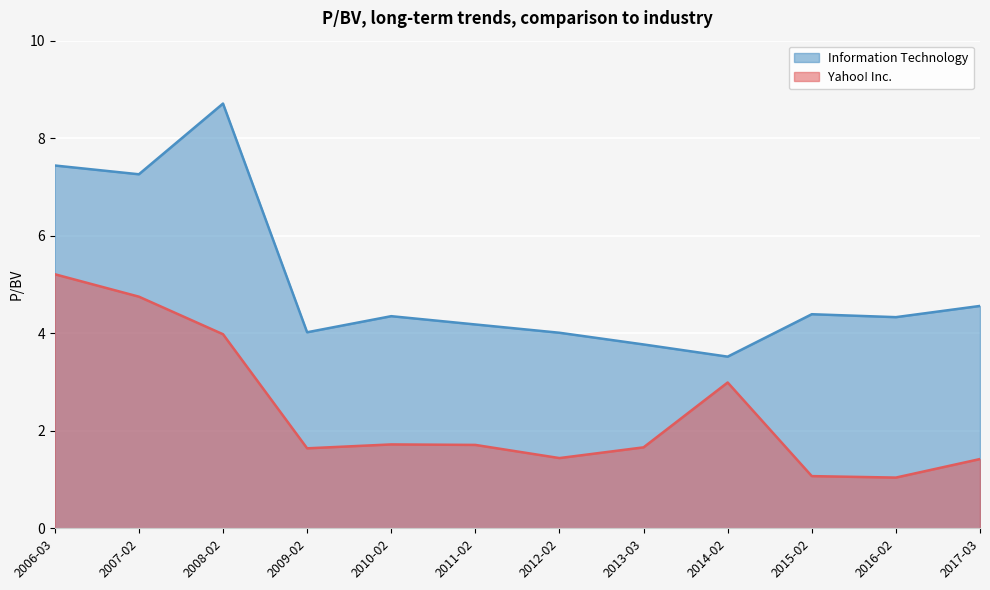

What is the difference between the Yahoo! Inc. values at 2008-02 and 2016-02?

2.9